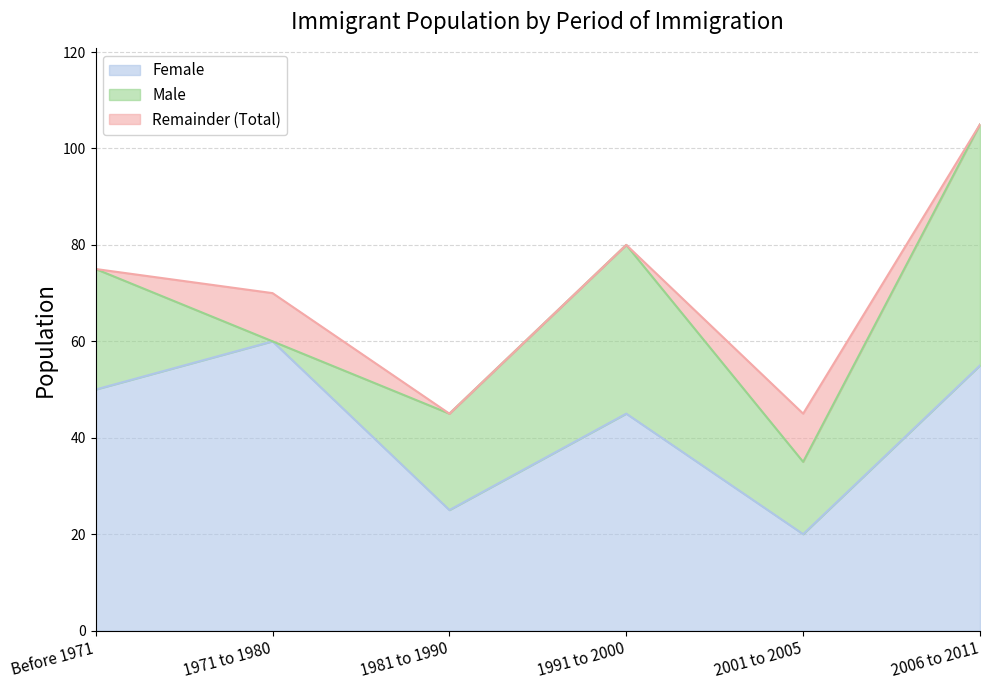

What is the value of the Female point at the 1st from the left?

50